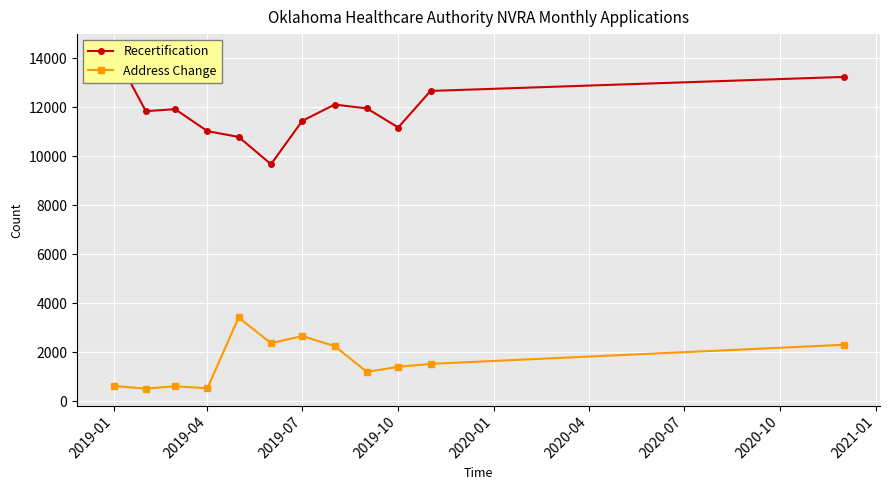

What is the difference between the maximum and second lowest values in the Recertification series?

3507